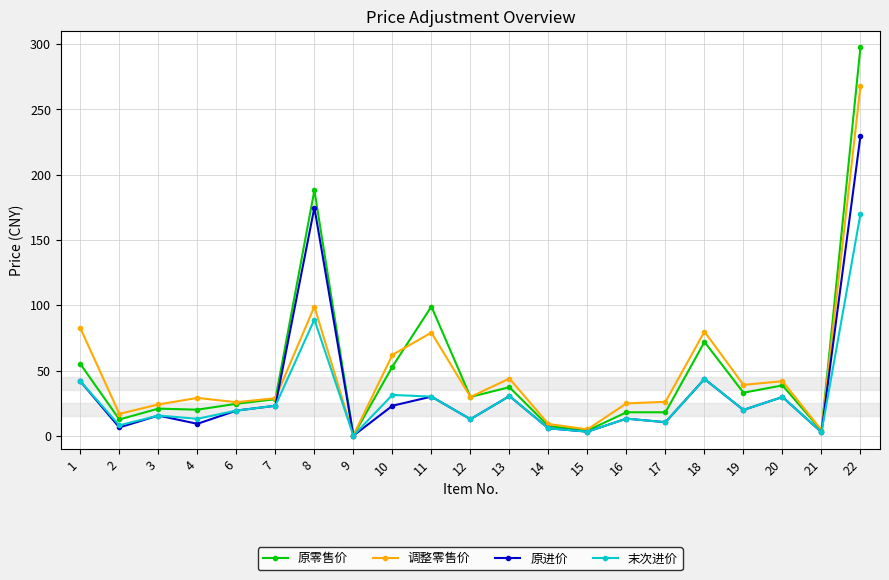

At which category does 原进价 reach its first local valley?

2